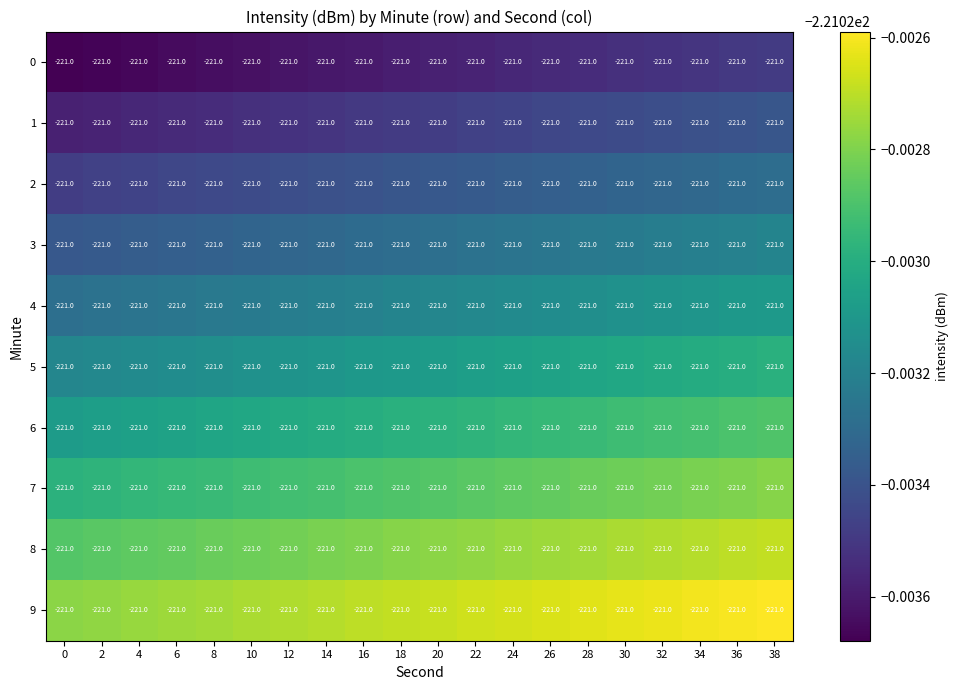

What is the minimum value for 2?

-221.0